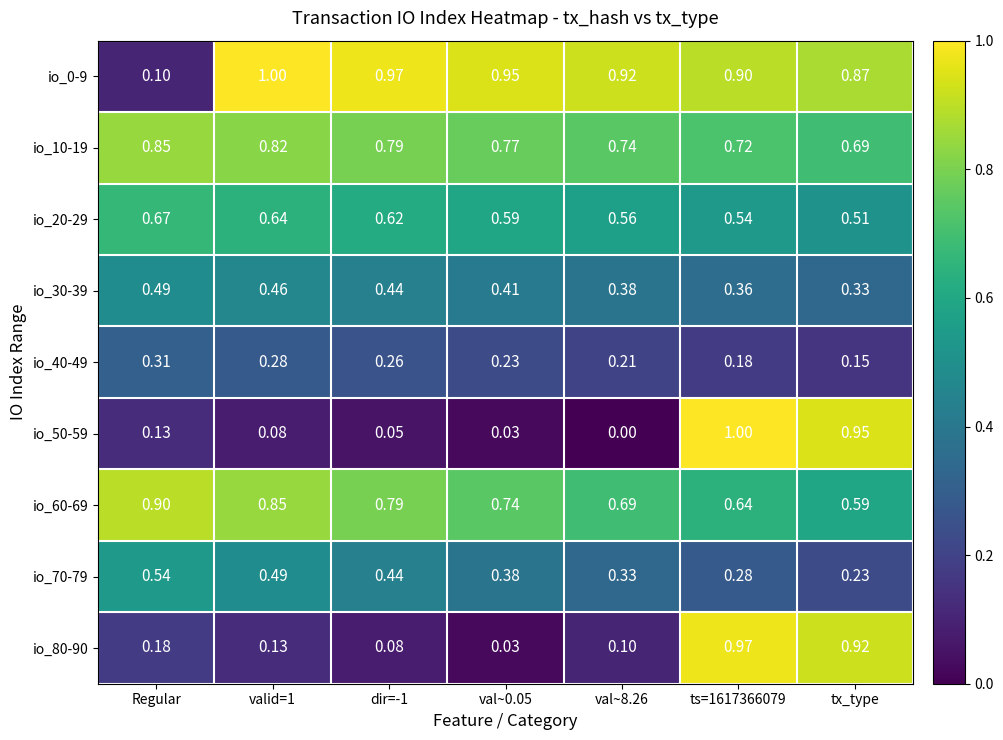

Which category has the lowest value in the io_0-9 series?

Regular